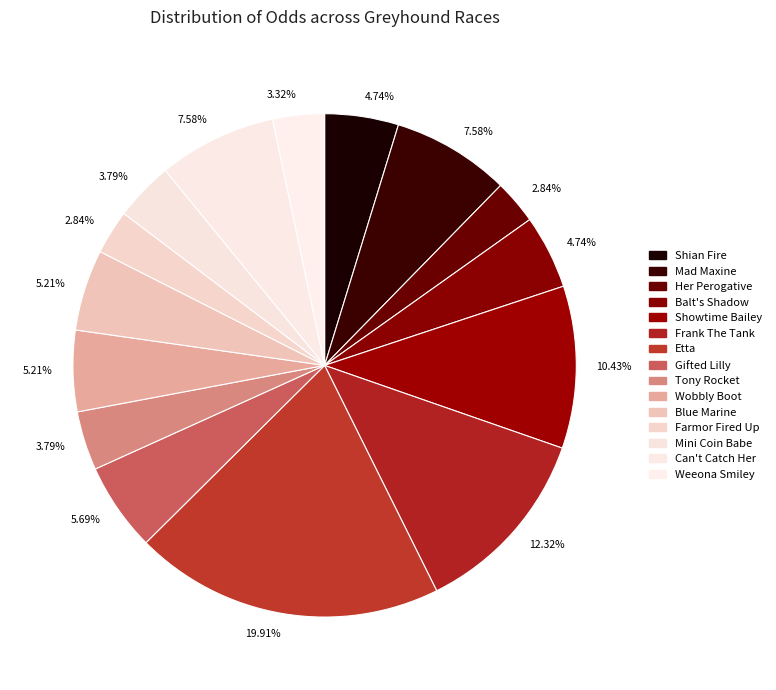

Count the number of slices in the pie.

15